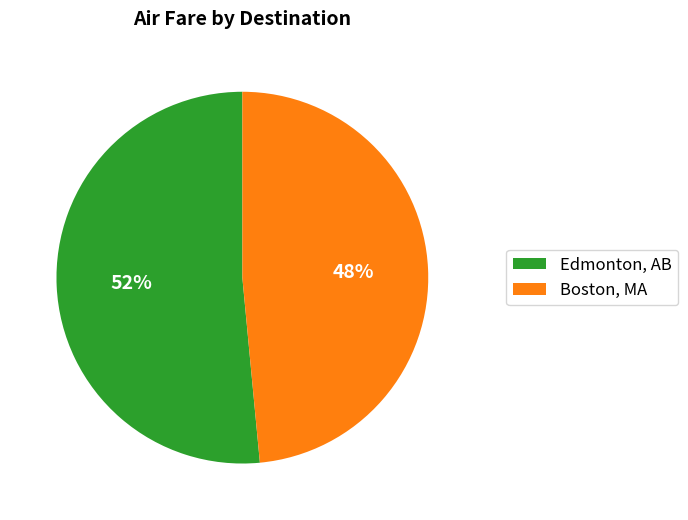

How many slices are in this pie chart?

2